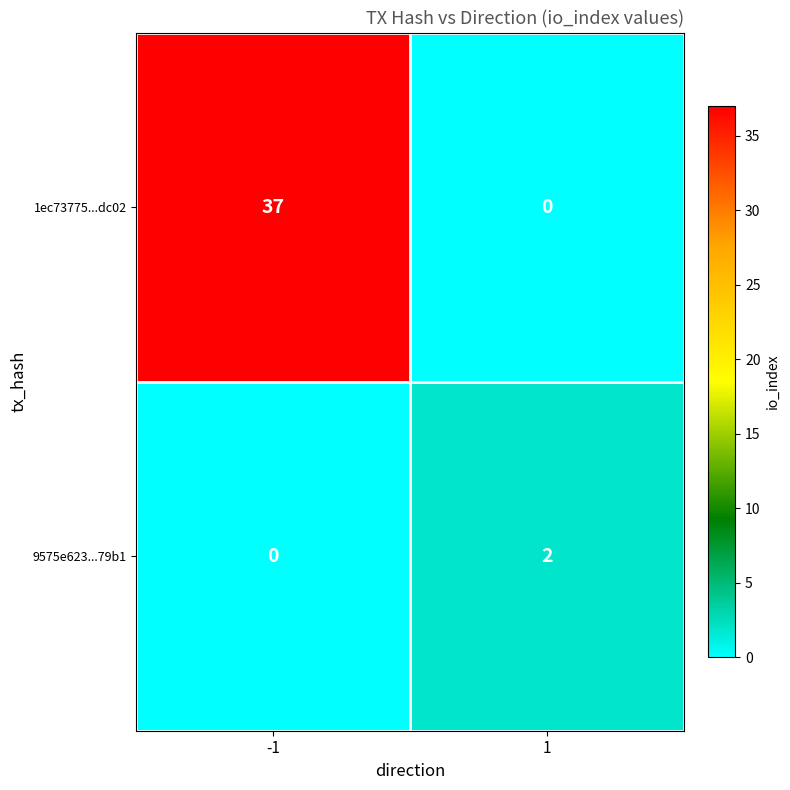

The value of 9575e623...79b1 at -1 is 0. True or false?

True